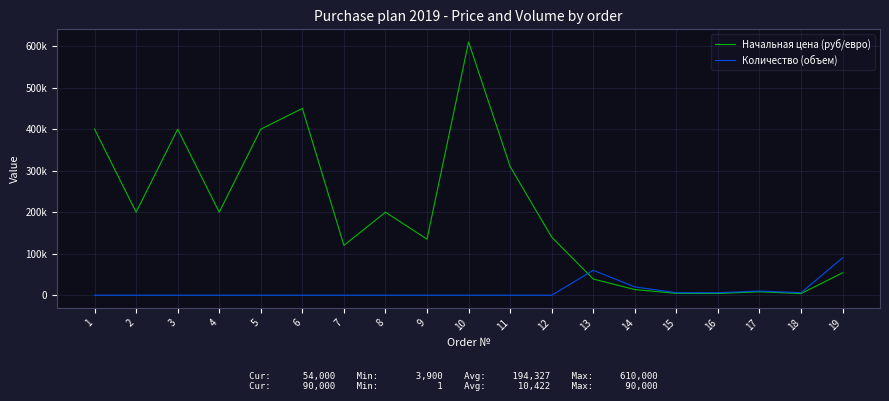

Is this an area chart (filled region under the line)?

No